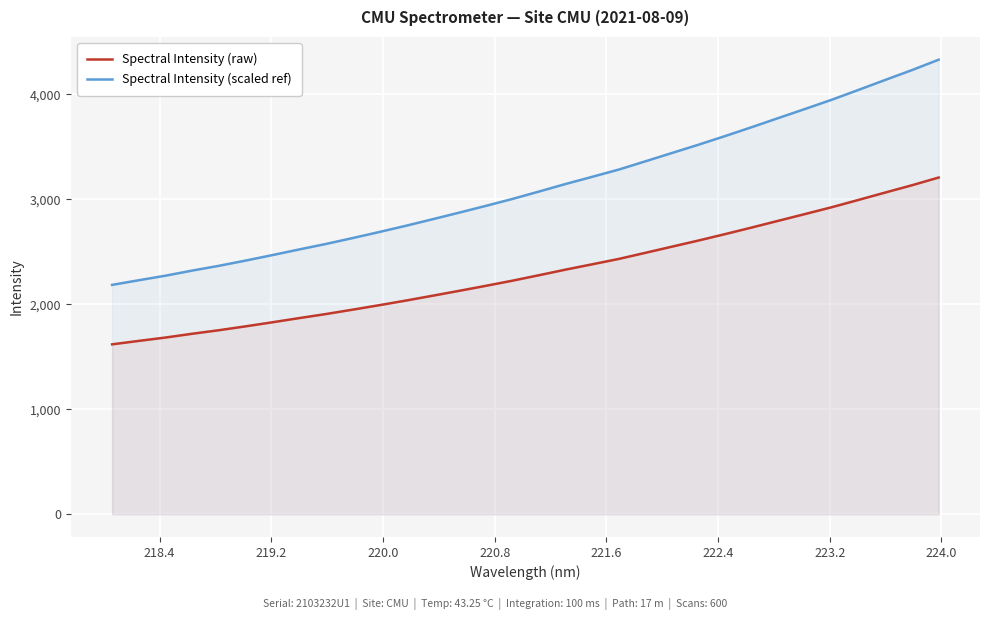

What is the average value of the Spectral Intensity (raw) series?

2307.8